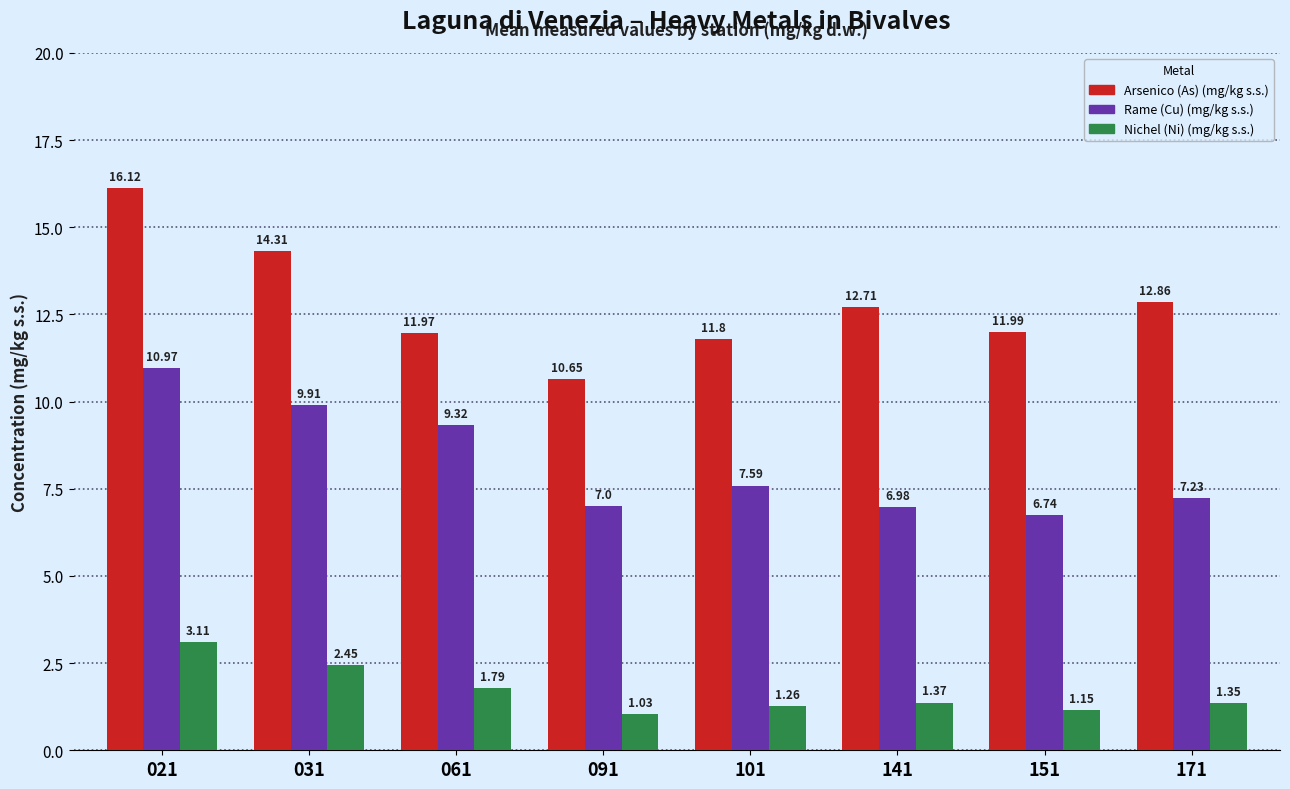

List the labels in order of Nichel (Ni) (mg/kg s.s.) value, largest first.

021, 031, 061, 141, 171, 101, 151, 091